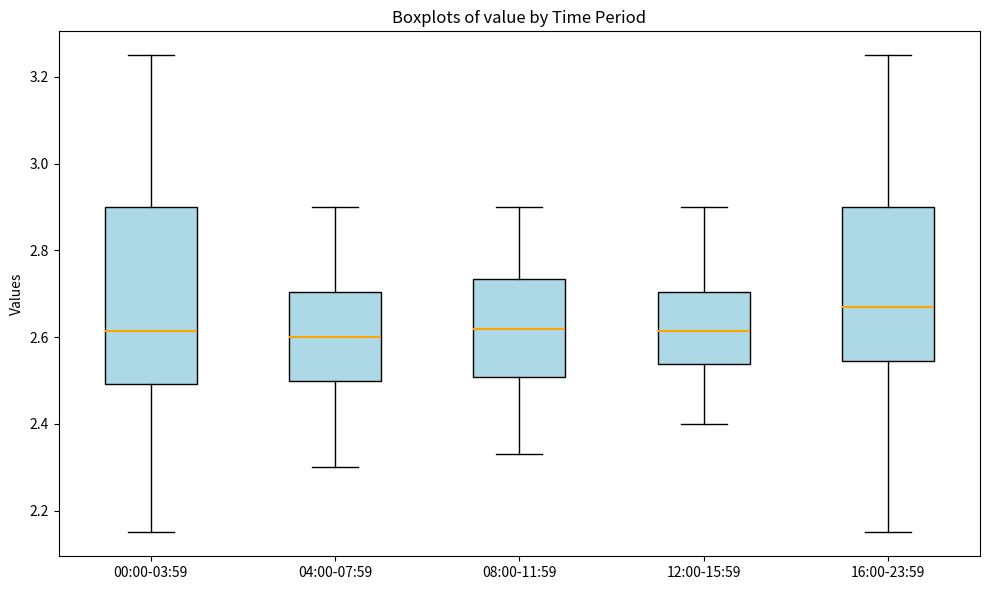

Reading left to right, read every box against the y-axis: the position of its median line, the range the box covers, and the ends of its whiskers. The values are not printed on the chart, so give them approximately, as read against the axis.

00:00-03:59: median 2.62, box 2.50 to 2.90, whiskers 2.16 to 3.26
04:00-07:59: median 2.60, box 2.50 to 2.70, whiskers 2.30 to 2.90
08:00-11:59: median 2.62, box 2.50 to 2.74, whiskers 2.34 to 2.90
12:00-15:59: median 2.62, box 2.54 to 2.70, whiskers 2.40 to 2.90
16:00-23:59: median 2.68, box 2.54 to 2.90, whiskers 2.16 to 3.26